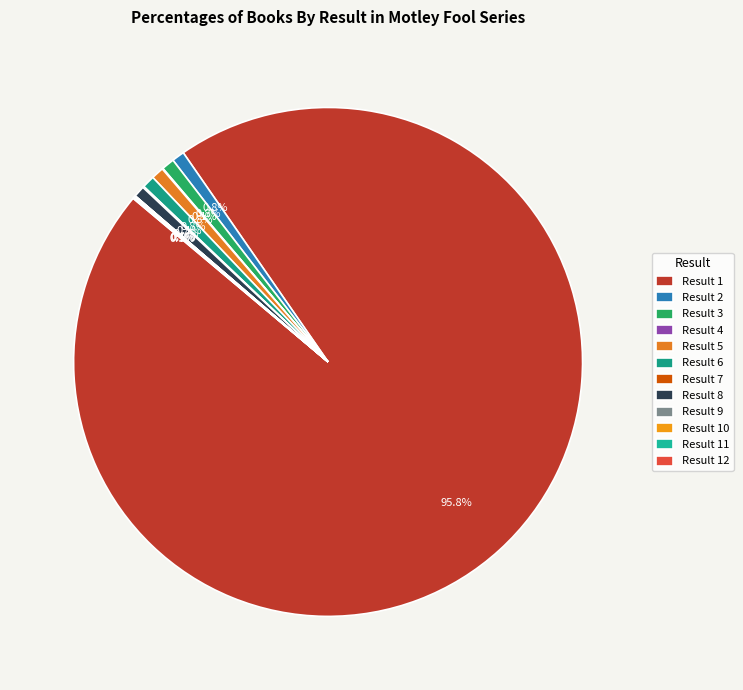

Which slice is the smallest?

9